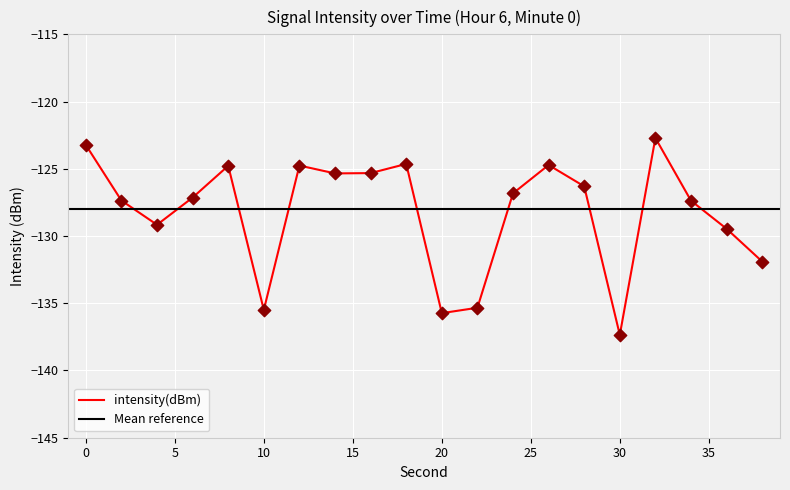

What is the change in value from 4 to 14?

+3.8